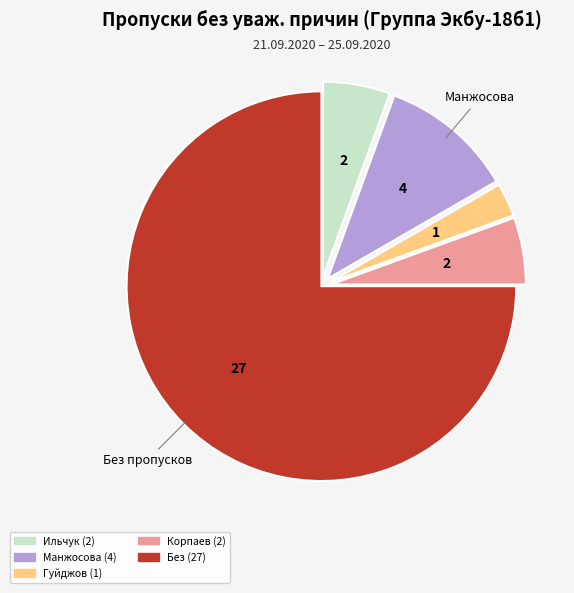

Does any single category account for the majority?

Yes